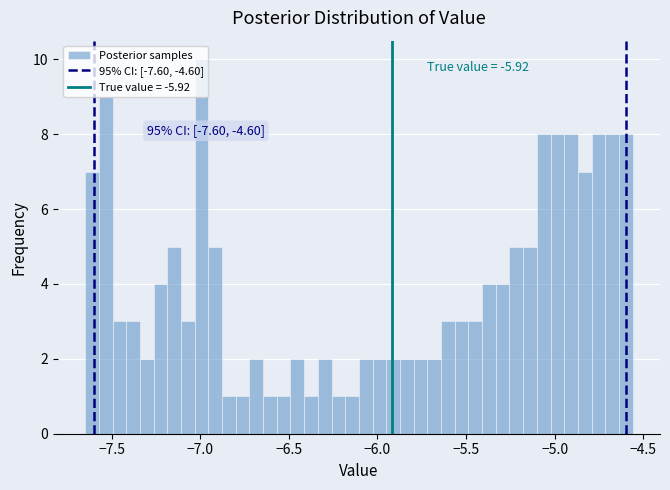

Around what value on the x-axis is the tallest bar? Give the approximate position of its centre, as read against the axis.

-7.00